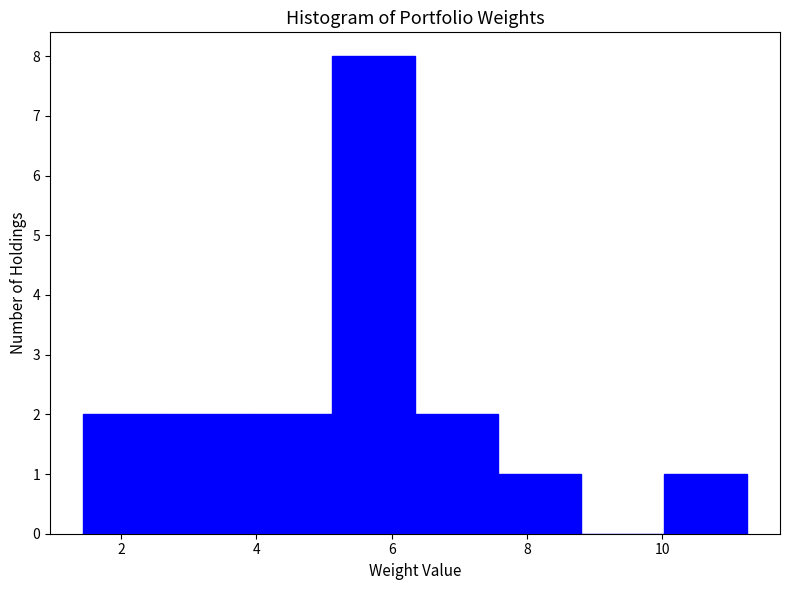

Reading left to right, list every bar in this chart as the range it spans on the x-axis followed by its height. Neither the bar edges nor the heights are printed on the chart, so give them approximately, as read against the axes.

1.4 to 2.6: 2
2.6 to 3.8: 2
3.8 to 5.2: 2
5.2 to 6.4: 8
6.4 to 7.6: 2
7.6 to 8.8: 1
8.8 to 10.0: 0
10.0 to 11.2: 1